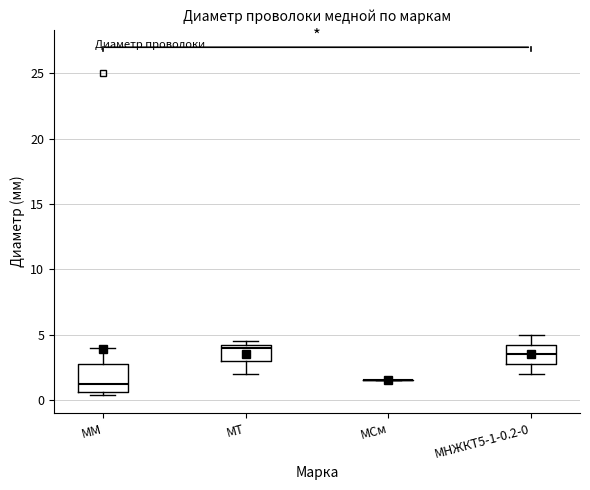

Where does the upper whisker of the box for МНЖКТ5-1-0.2-0 end on the y-axis? The values are not printed on the chart, so give them approximately, as read against the axis.

5.0